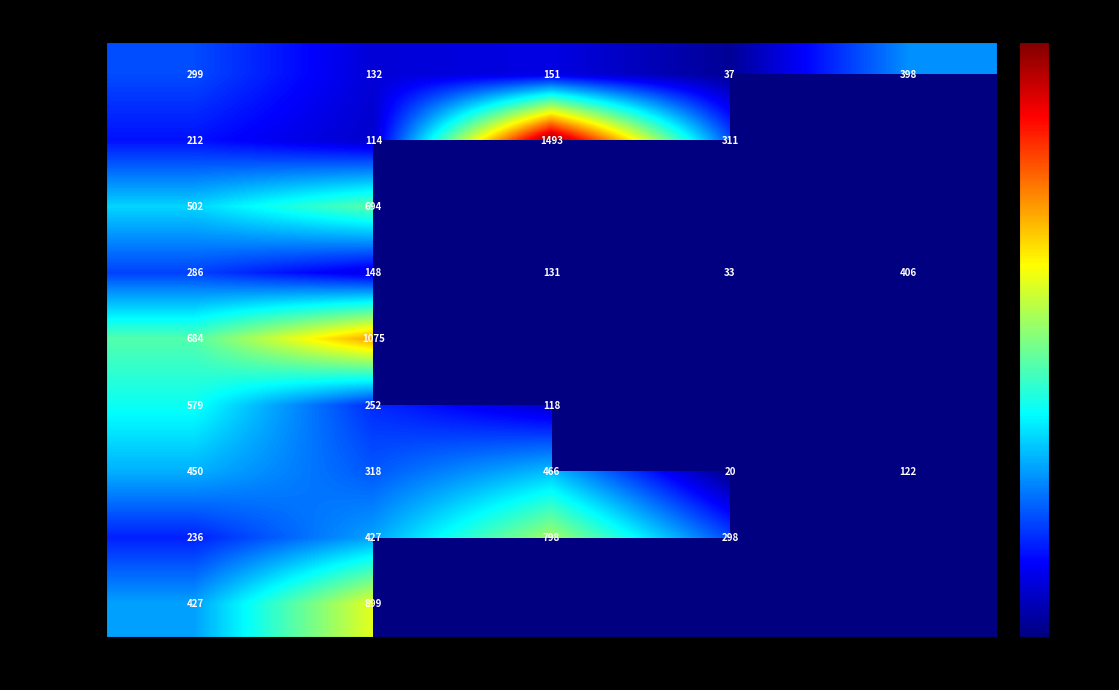

At Étel 2, list the series in order from smallest to largest.

2021-02-01 Ebéd (E), 2021-02-01 Reggeli (T), 2021-02-02 Reggeli (T), 2021-02-02 Uzsonna (U), 2021-02-03 Reggeli (T), 2021-02-03 Ebéd (E), 2021-02-01 Uzsonna (U), 2021-02-03 Uzsonna (U), 2021-02-02 Ebéd (E)